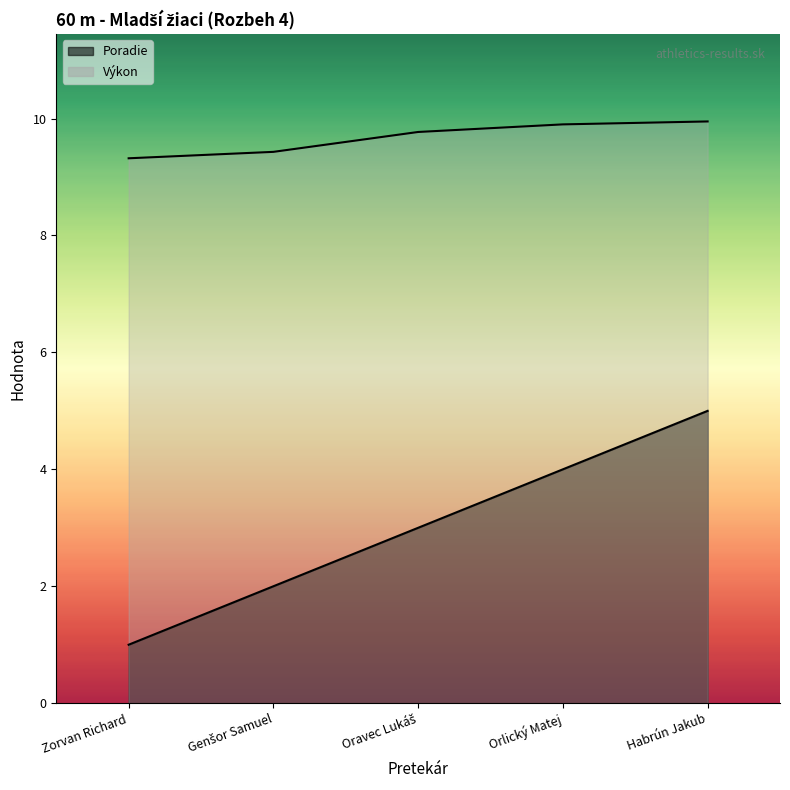

What is the difference between the second highest and minimum values in the Výkon series?

0.6